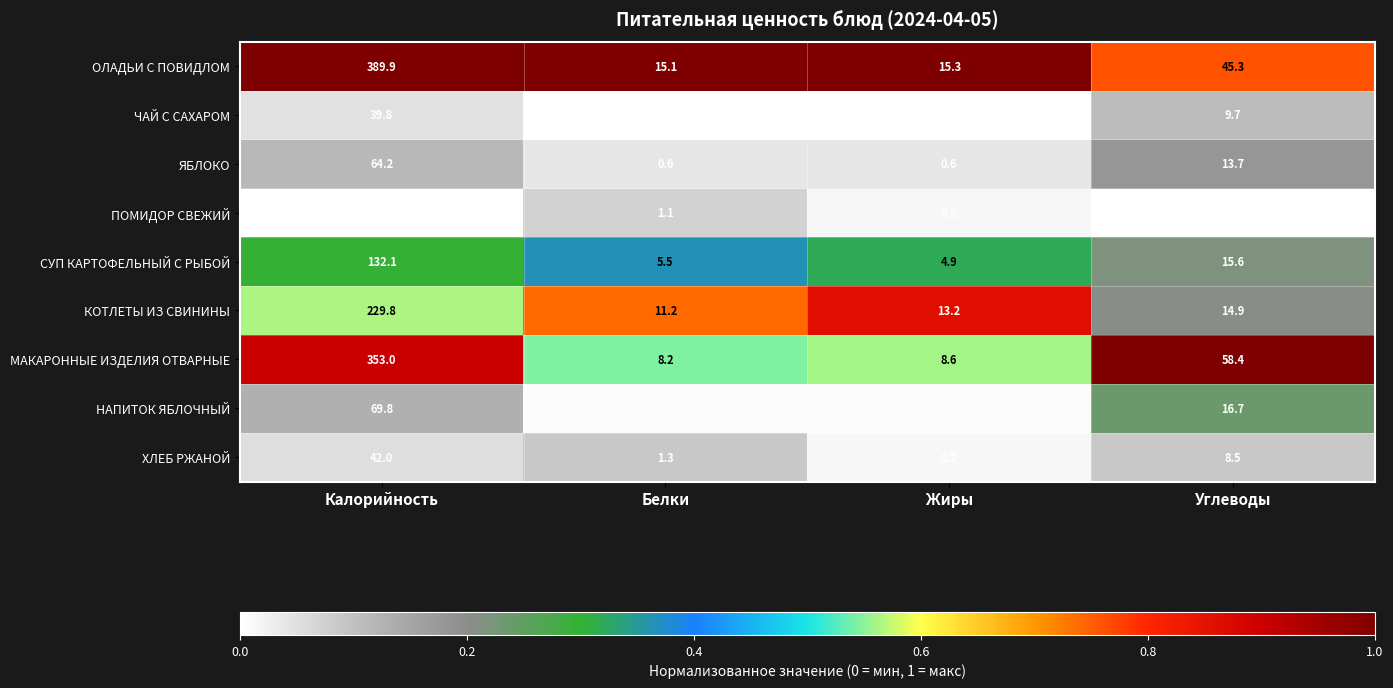

What is the sum of the КОТЛЕТЫ ИЗ СВИНИНЫ values at Белки and Жиры?

24.4